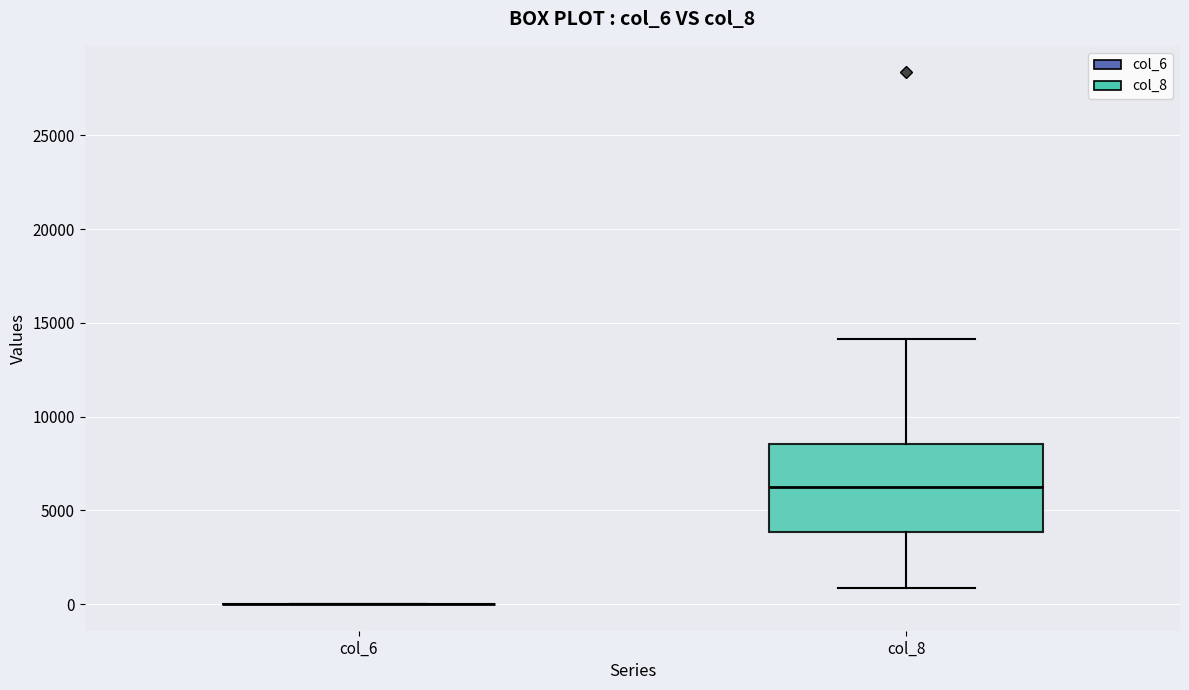

Where is the upper edge of the box for col_8 on the y-axis? The values are not printed on the chart, so give them approximately, as read against the axis.

8500